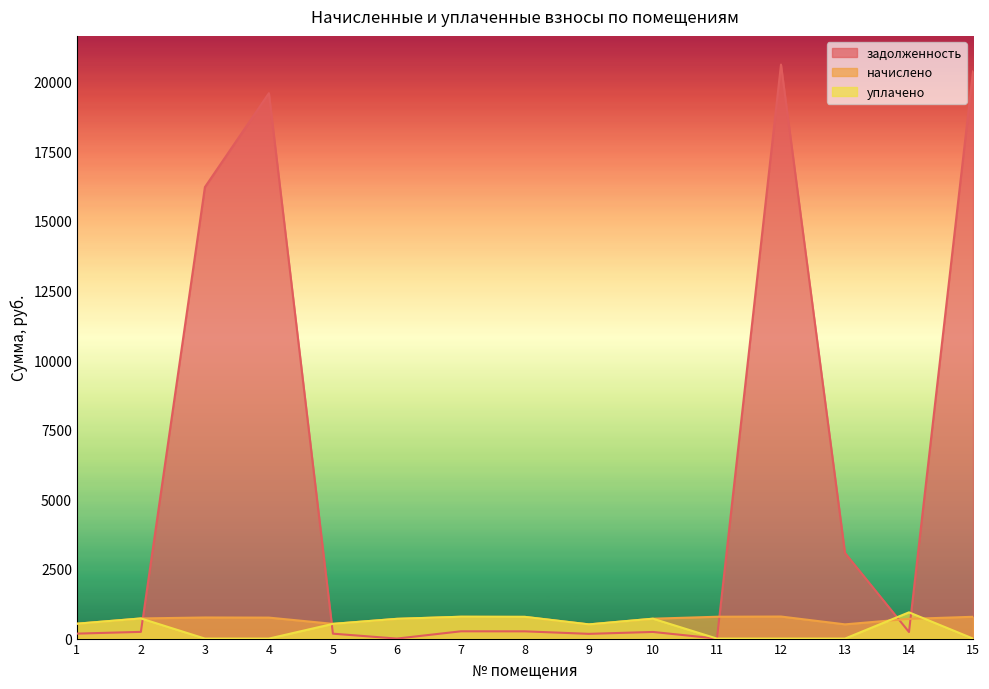

Reading left to right, extract all data points from this chart.

задолженность: 178.0	241.0	16207.4	19579.3	176.1	0.0	261.3	259.8	169.8	238.0	0.0	20606.2	3073.8	235.5	20359.6
начислено: 533.9	722.9	757.3	752.7	528.4	709.0	784.0	779.4	509.5	713.9	784.0	791.5	510.7	706.6	782.7
уплачено: 533.9	722.9	0.0	0.0	528.4	709.0	784.0	779.4	509.5	713.9	0.0	0.0	0.0	942.1	0.0